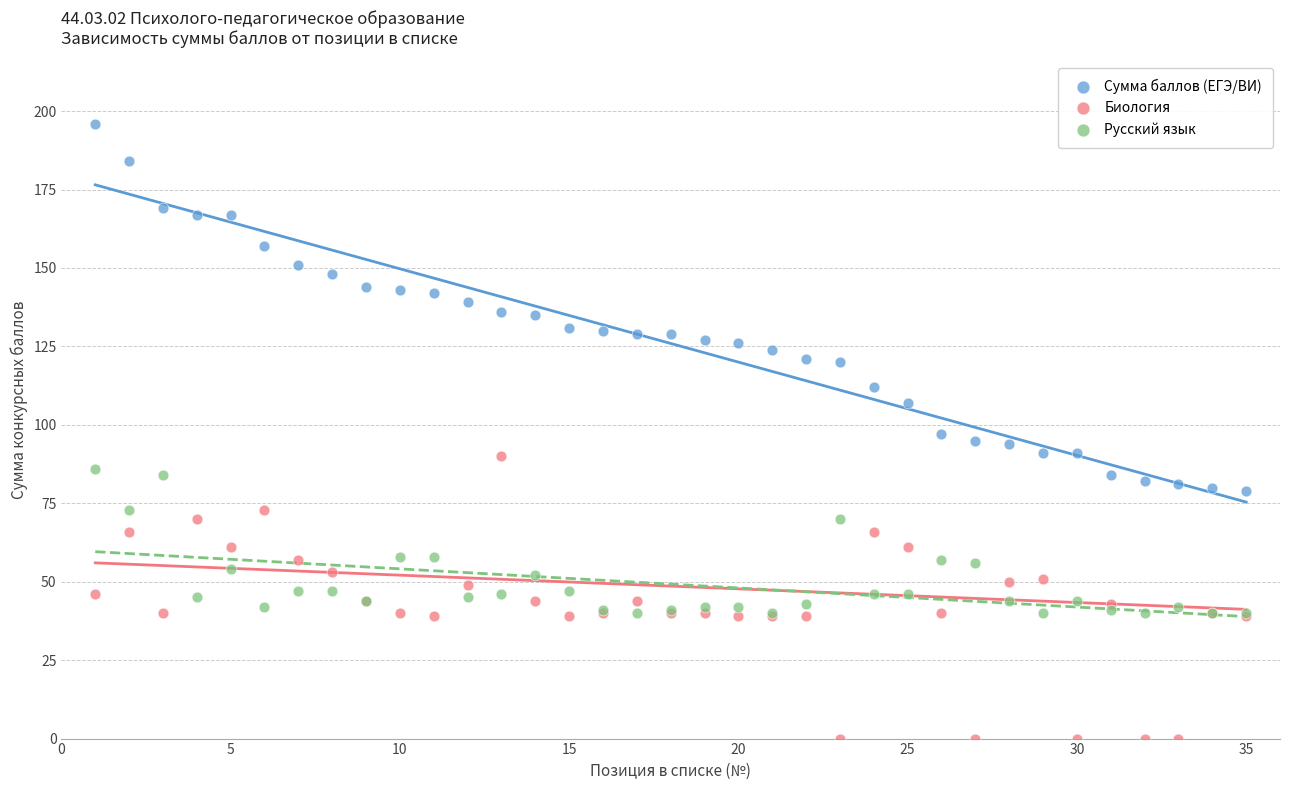

Which series reaches the maximum Y coordinate?

Сумма баллов (ЕГЭ/ВИ)